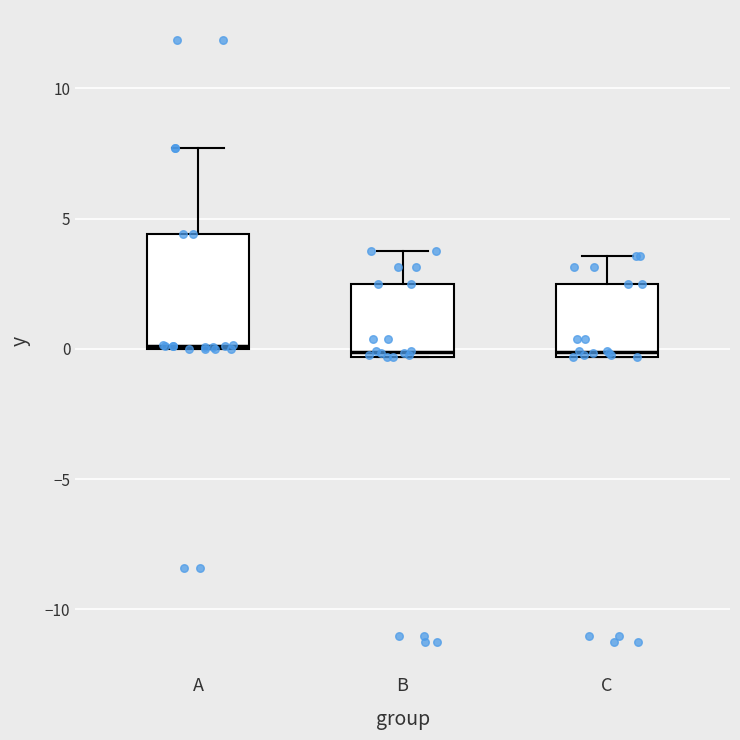

Reading left to right, read every box against the y-axis: the position of its median line, the range the box covers, and the ends of its whiskers. The values are not printed on the chart, so give them approximately, as read against the axis.

A: median 0.0, box 0.0 to 4.5, whiskers 0.0 to 7.5
B: median 0.0, box -0.5 to 2.5, whiskers -0.5 to 3.5
C: median 0.0, box -0.5 to 2.5, whiskers -0.5 to 3.5